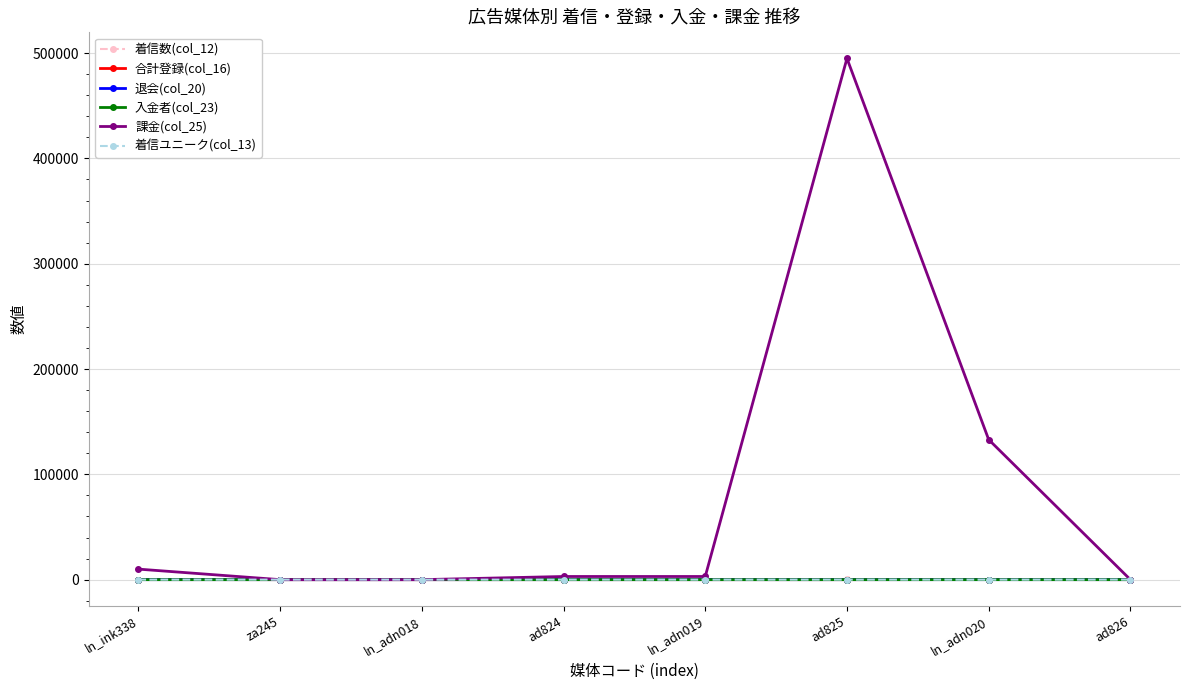

How many 入金者(col_23) values are between 0 and 2?

7